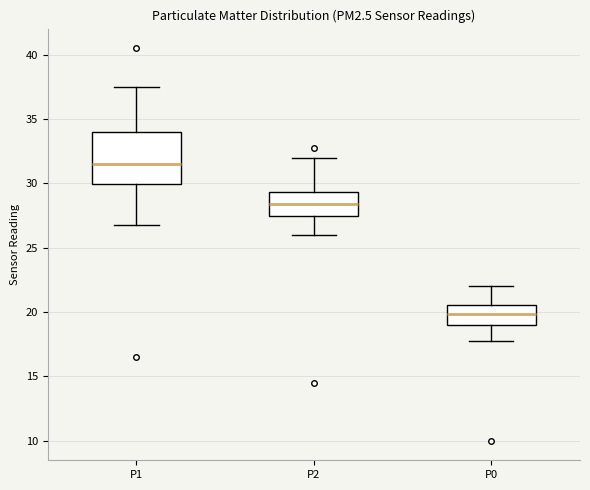

Where is the lower edge of the box for P2 on the y-axis? The values are not printed on the chart, so give them approximately, as read against the axis.

27.5